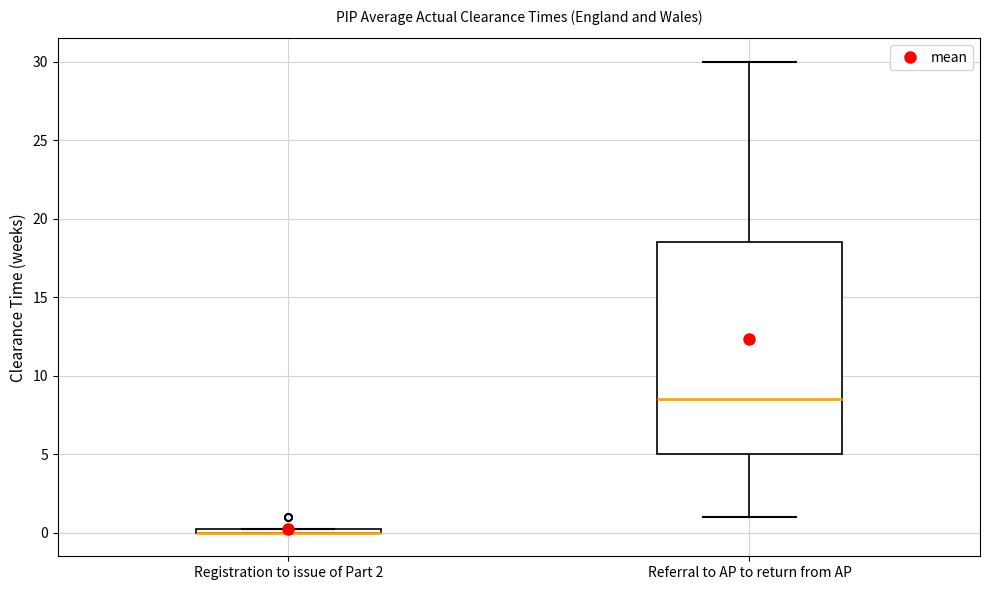

Which box is the tallest, from its lower edge to its upper edge?

Referral to AP to return from AP